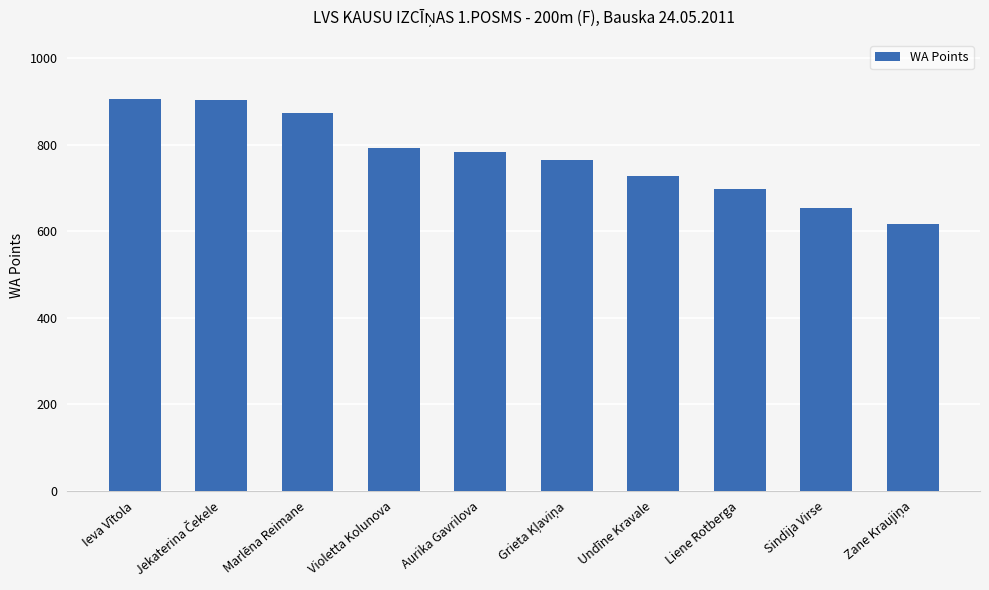

What is the minimum value shown in the chart?

617